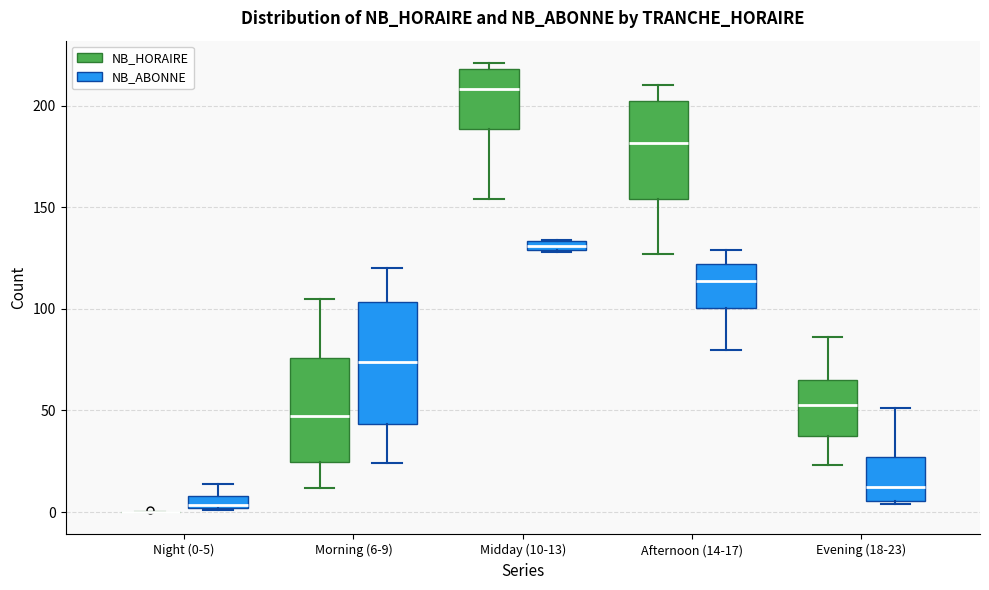

Which box is the tallest, from its lower edge to its upper edge?

Morning (6-9) (NB_ABONNE)